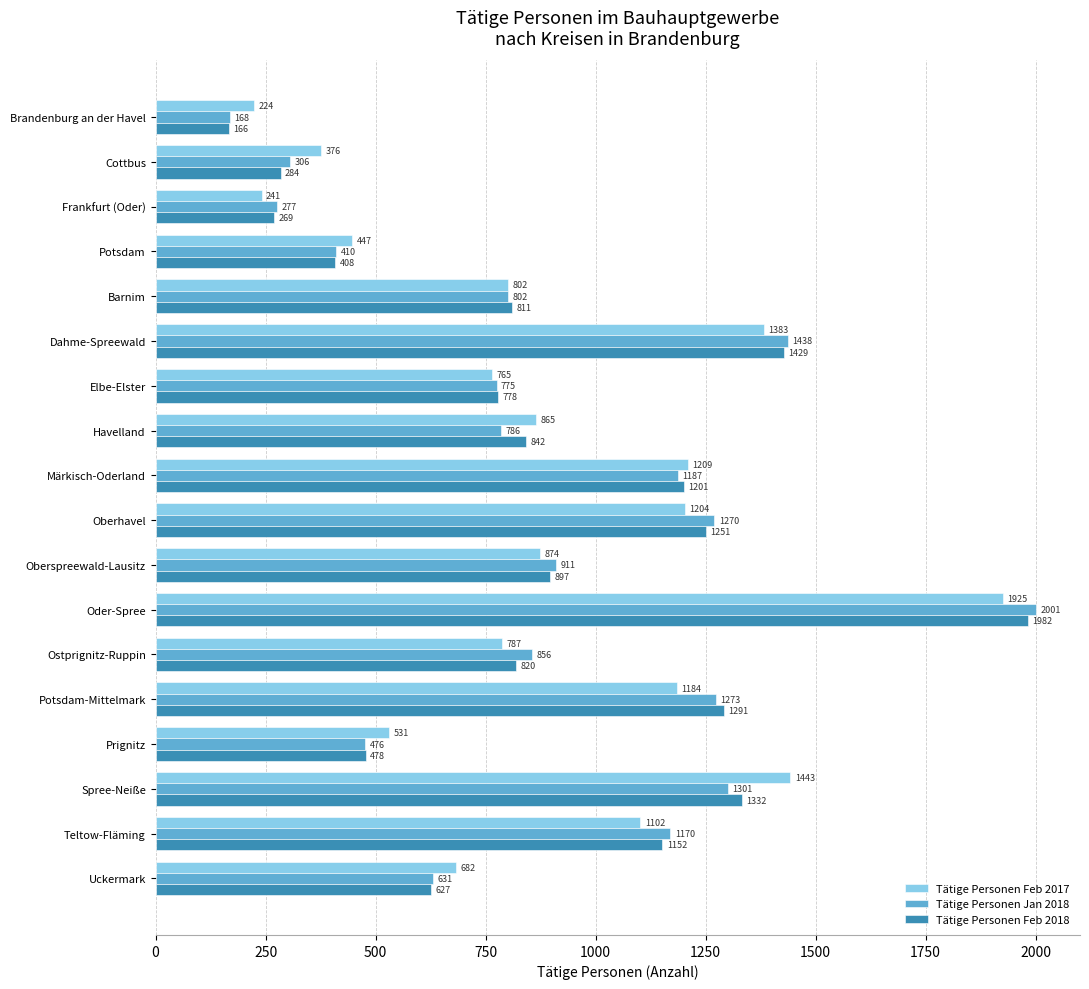

What is the average value of the Tätige Personen Feb 2018 series?

890